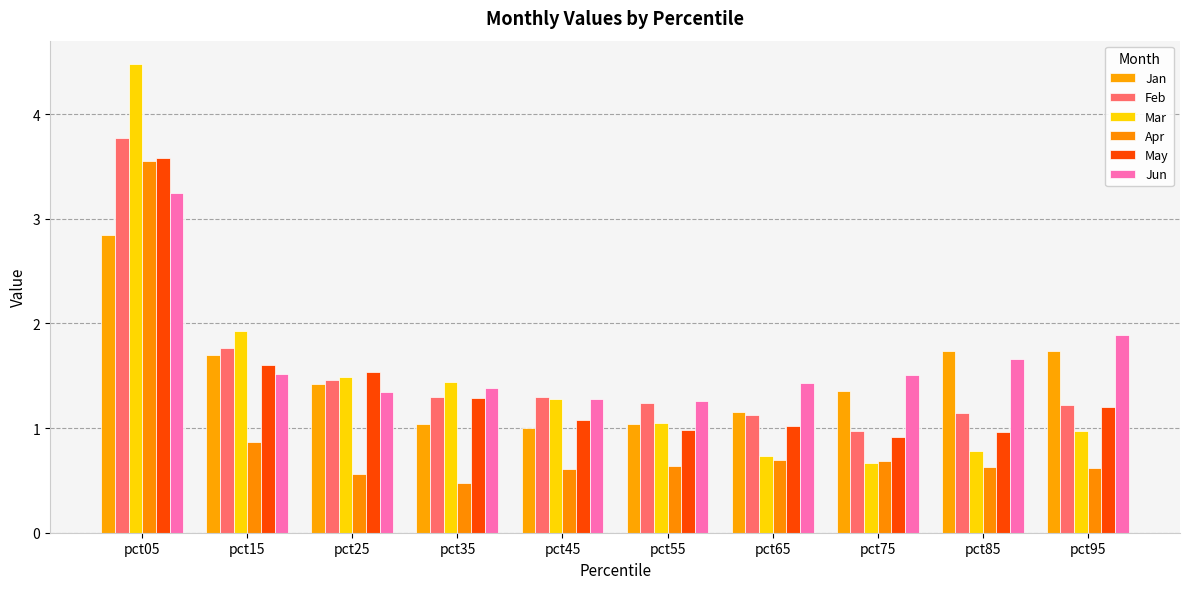

Count the number of data series in this chart.

6